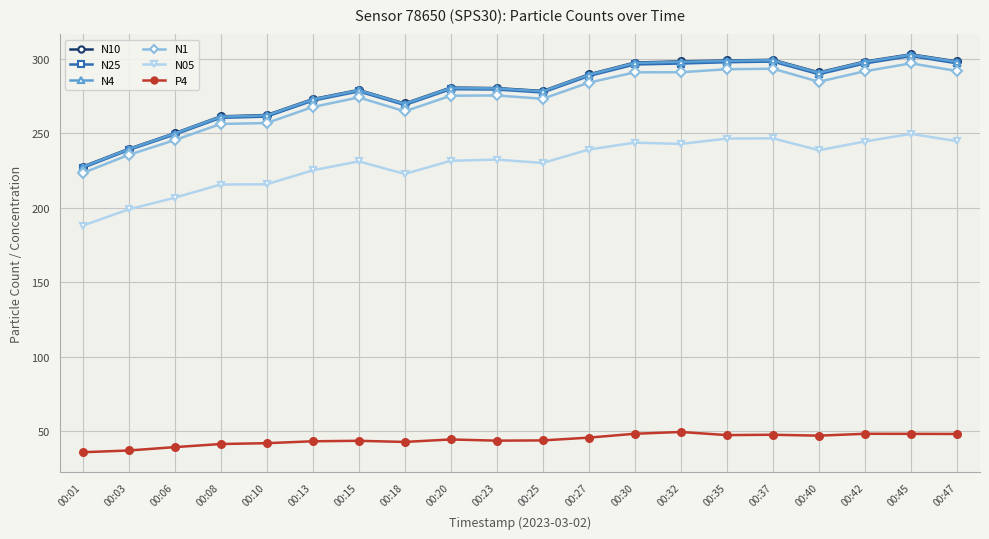

What is the difference between the highest and lowest values at 00:15?

235.6